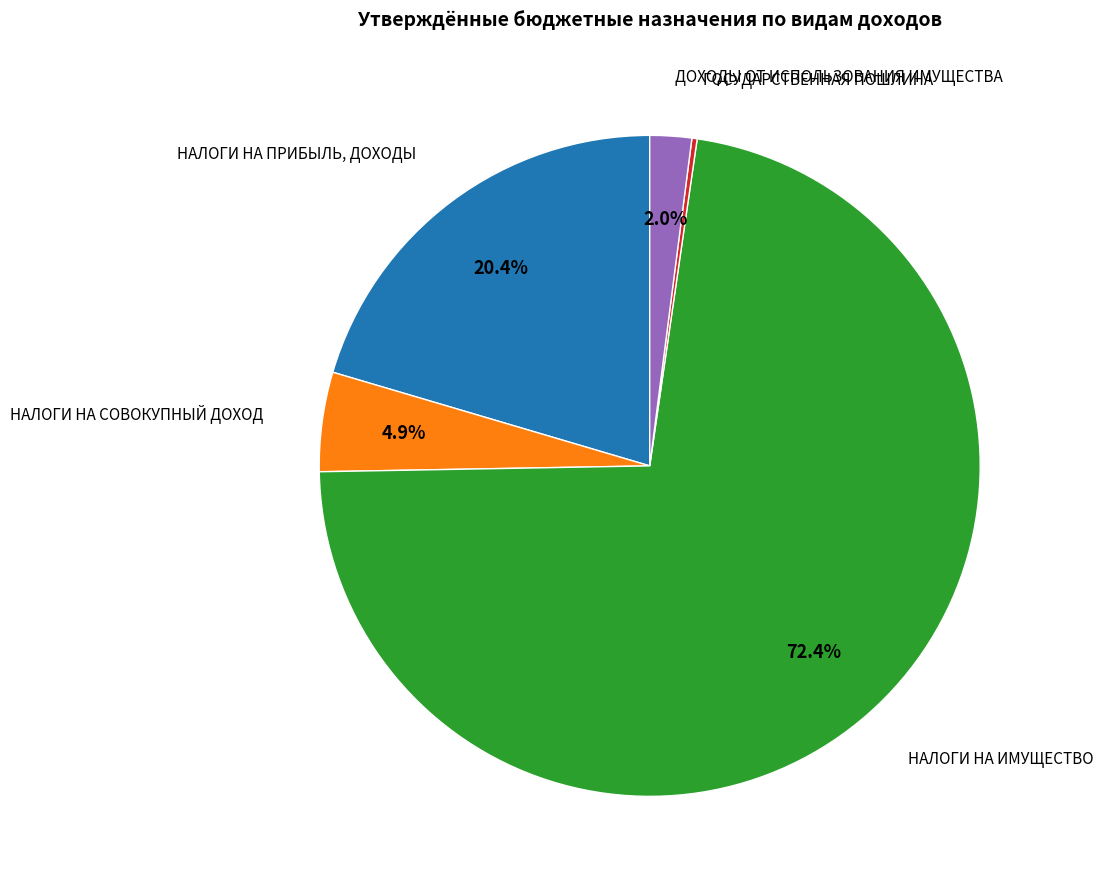

To the nearest percent, what is the difference between the largest and smallest slice percentages?

72%